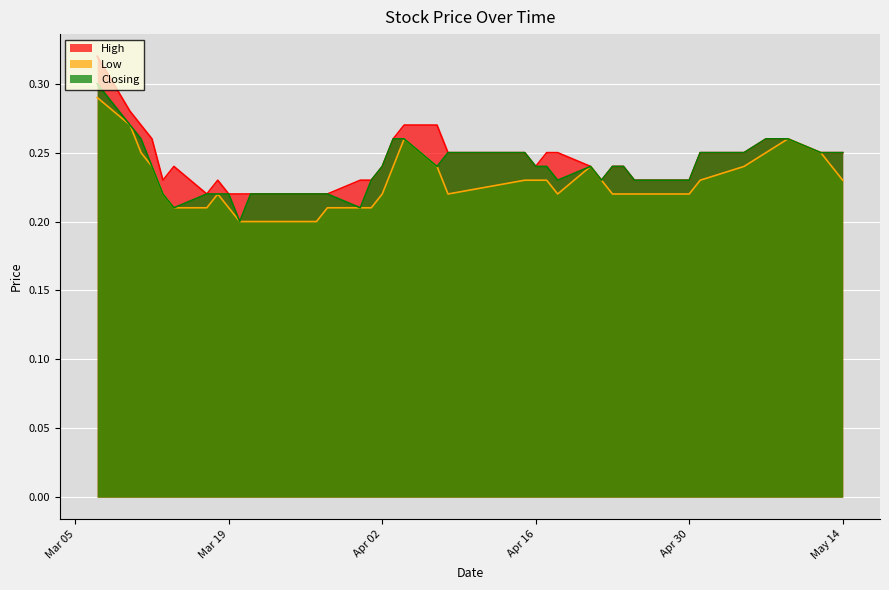

Rank the series by their average value, from highest to lowest.

High, Closing, Low